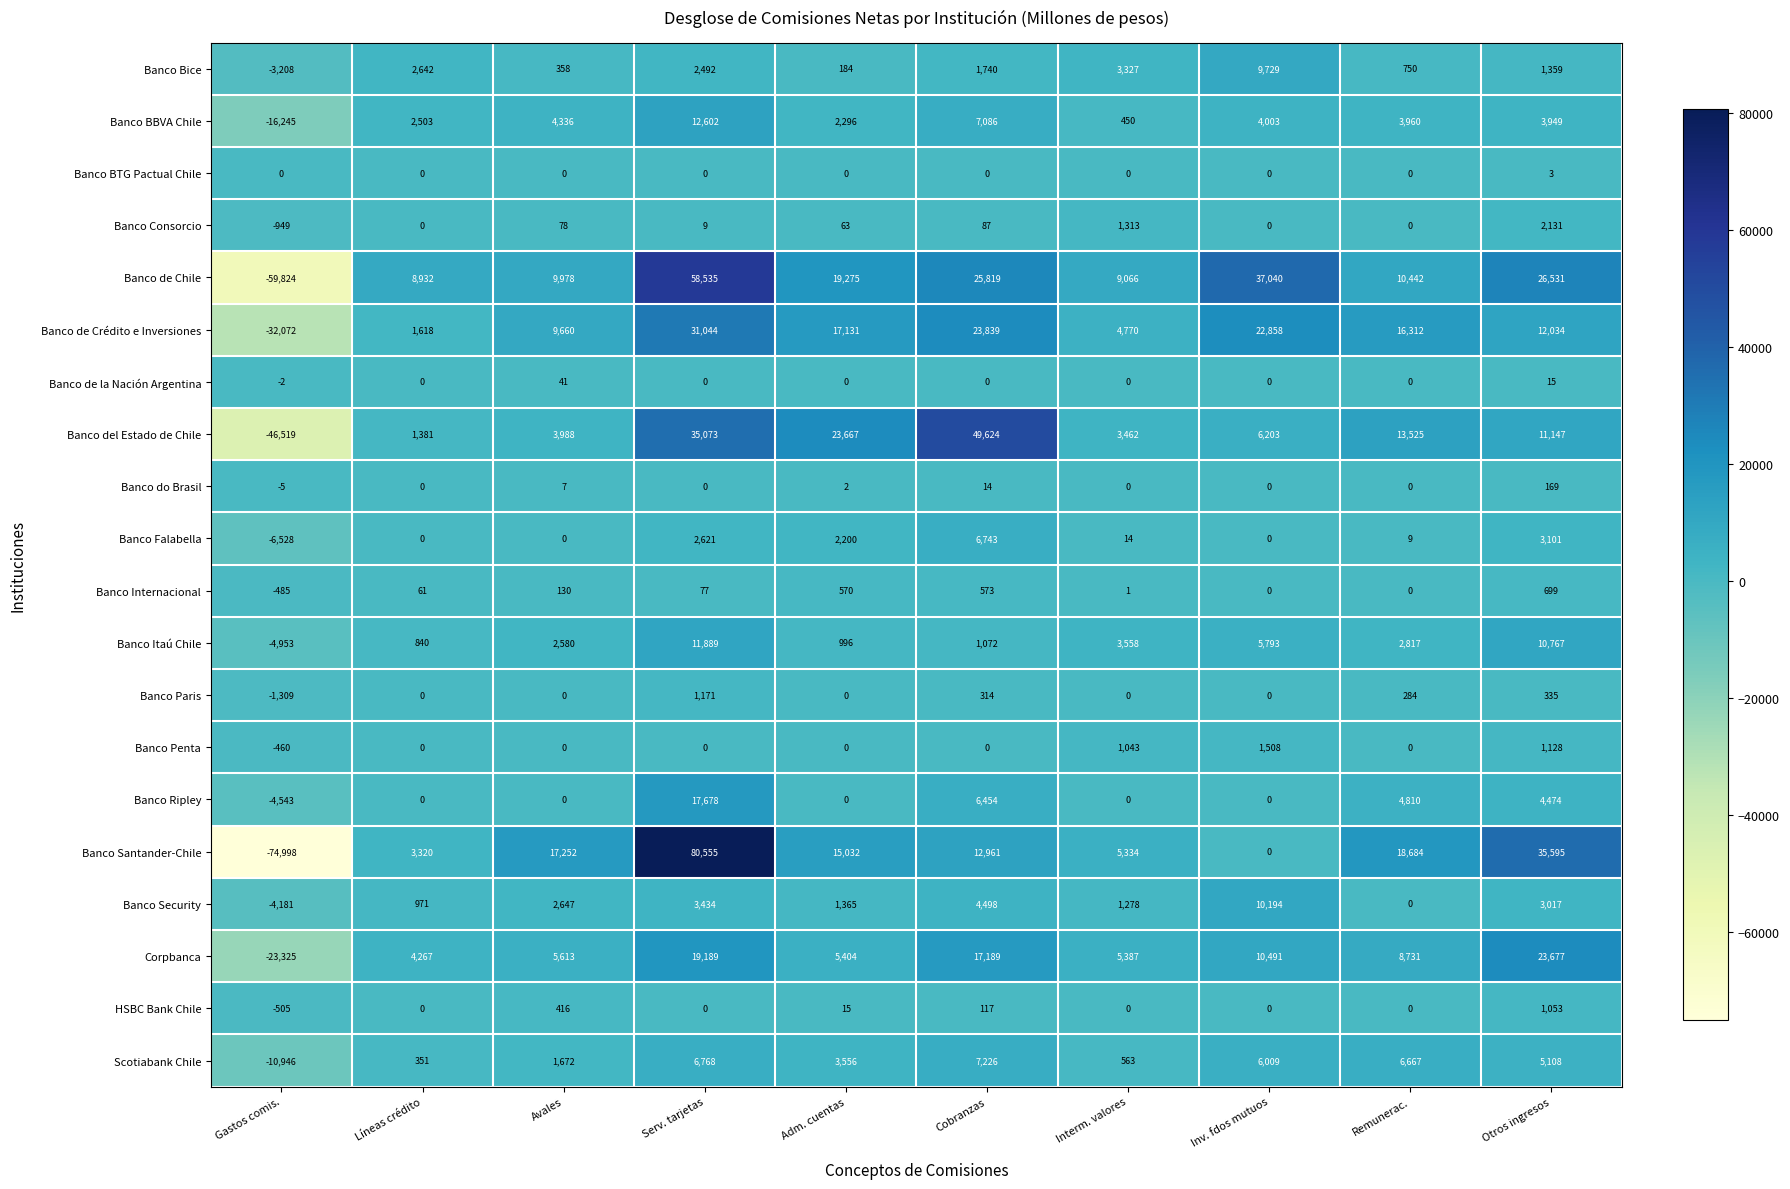

At which category is the sum across all series the highest?

Serv. tarjetas